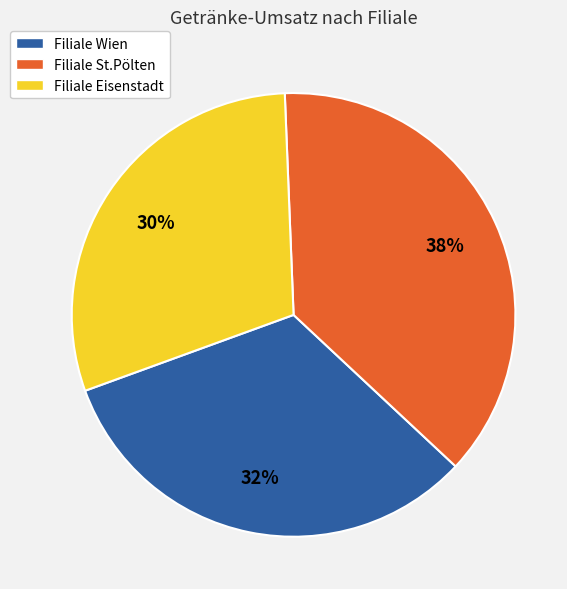

To the nearest percent, what portion does Filiale Eisenstadt represent?

30%